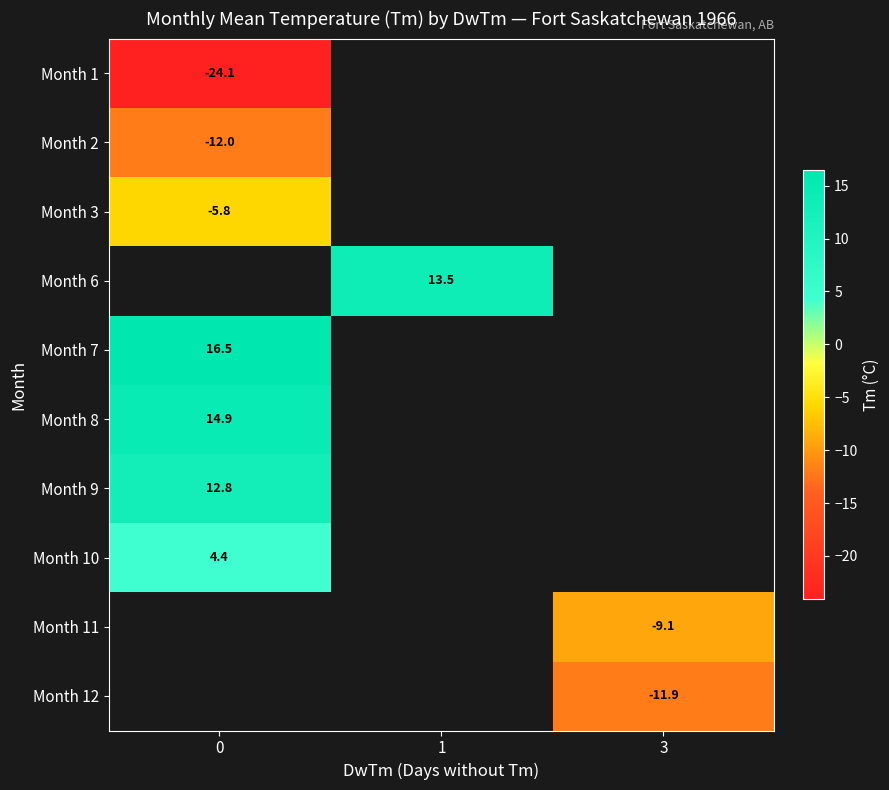

The Month 8 series shows 24.6 at 0. True or false?

False